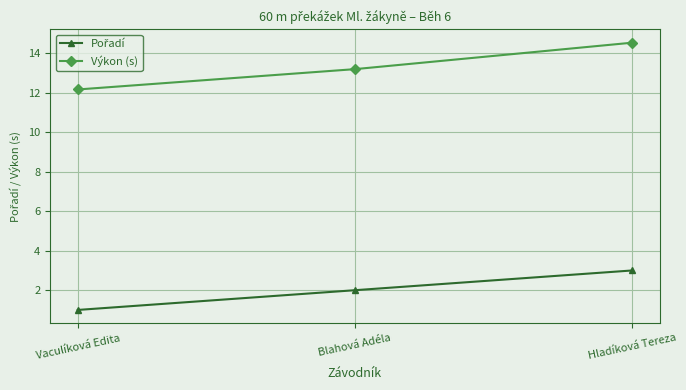

Which series has the largest range (max minus min)?

Výkon (s)